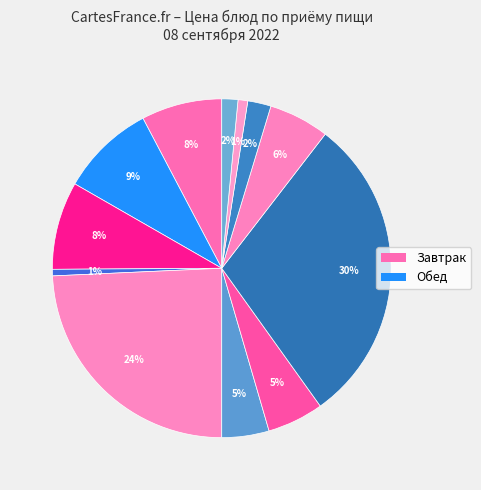

How many segments does this pie chart have?

12